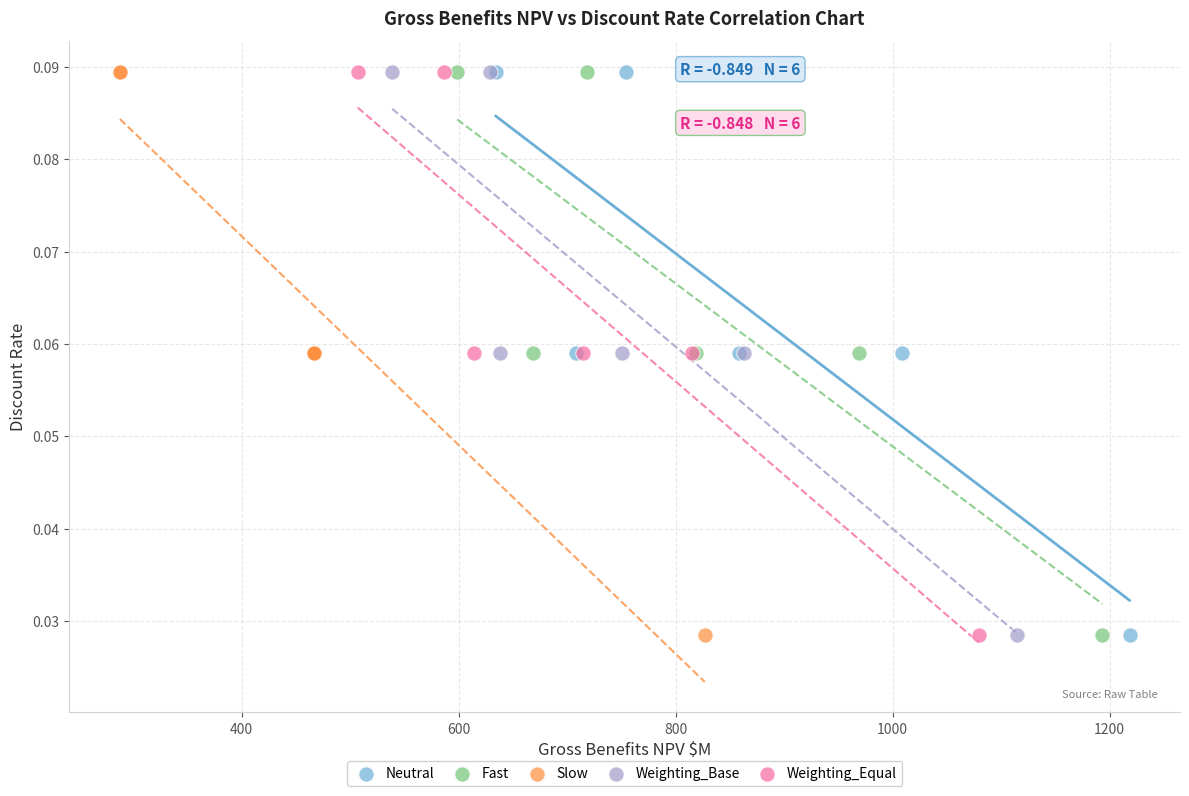

What are all the series names shown in the legend?

Neutral, Fast, Slow, Weighting_Base, Weighting_Equal